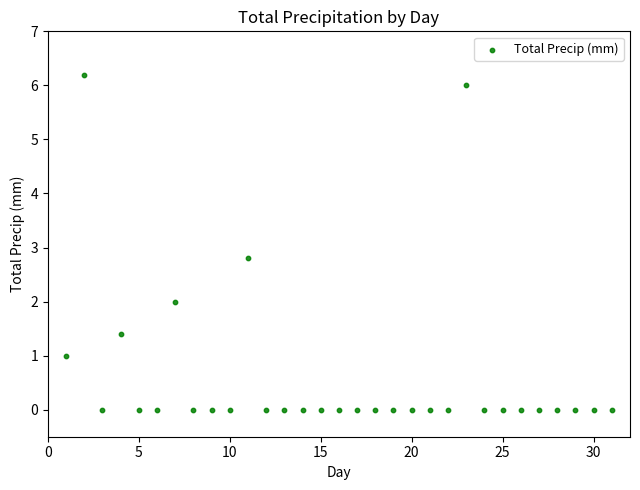

What Y value in the scatter plot is closest to 3?

2.8